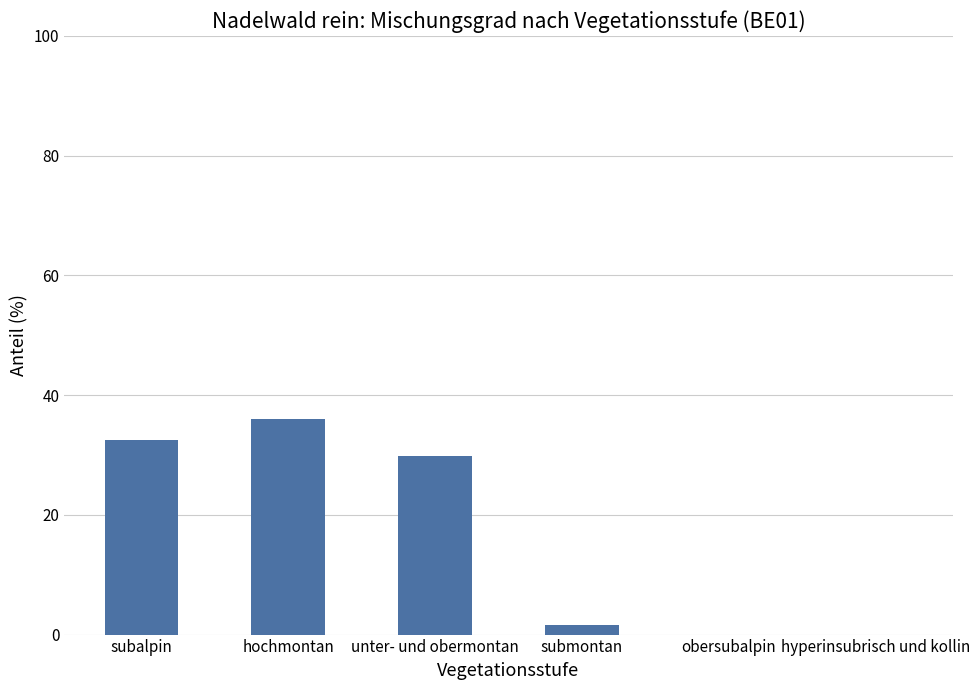

At which category does the chart reach its peak across all series?

hochmontan